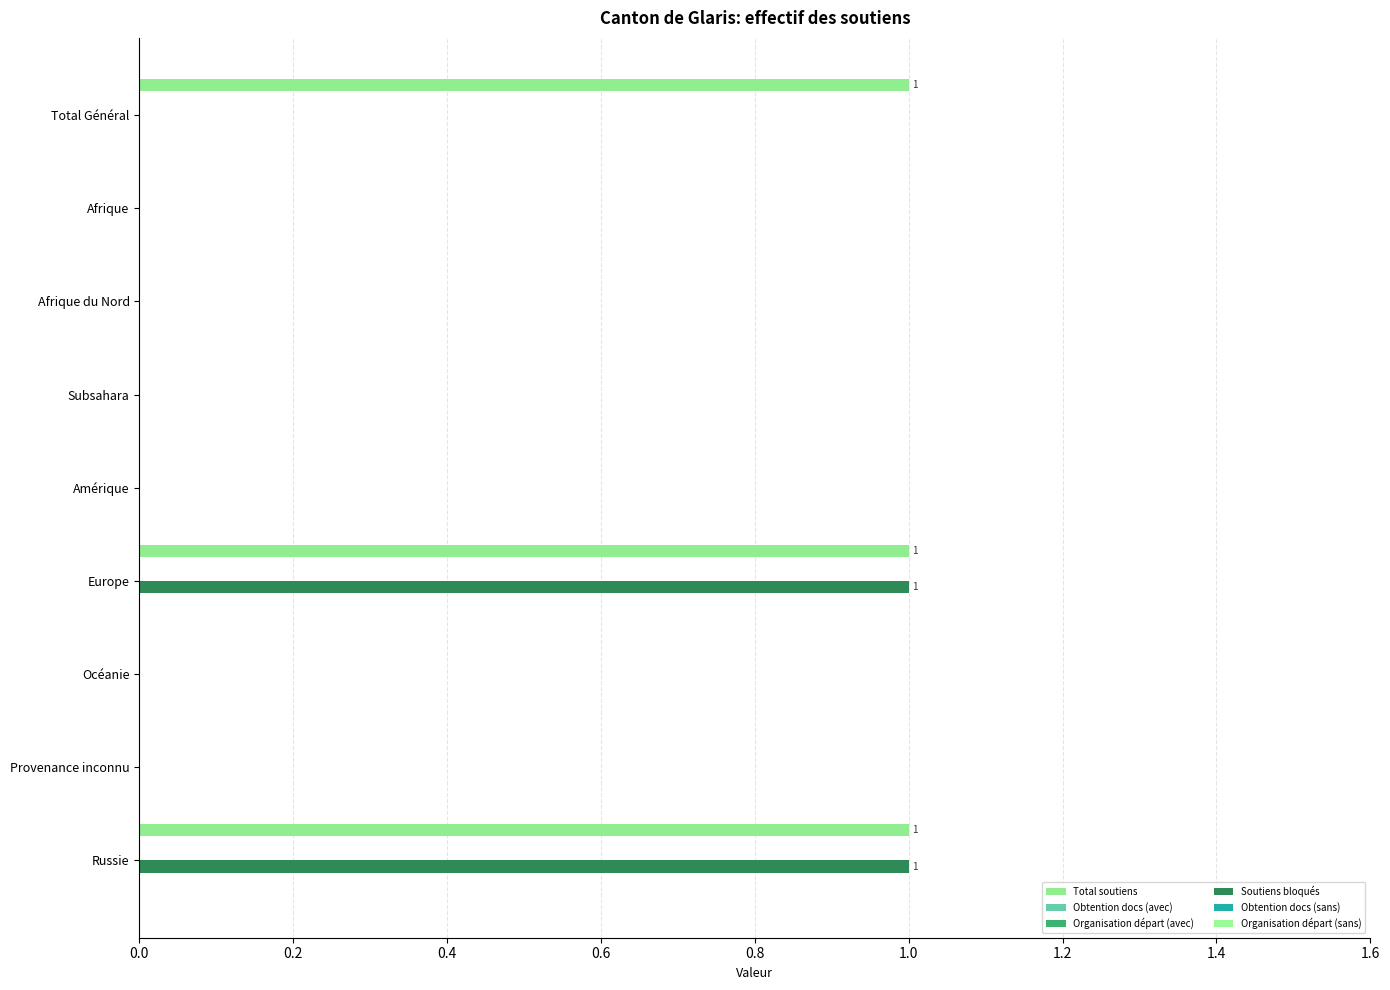

Reading left to right, transcribe all the data shown in this chart.

Total soutiens: 1.0	0.0	0.0	0.0	0.0	1.0	0.0	0.0	1.0
Obtention docs (avec): 0.1	0.1	0.1	0.1	0.1	0.1	0.1	0.1	0.1
Organisation départ (avec): 0.1	0.1	0.1	0.1	0.1	0.1	0.1	0.1	0.1
Soutiens bloqués: 0.0	0.0	0.0	0.0	0.0	1.0	0.0	0.0	1.0
Obtention docs (sans): 0.1	0.1	0.1	0.1	0.1	0.1	0.1	0.1	0.1
Organisation départ (sans): 0.1	0.1	0.1	0.1	0.1	0.1	0.1	0.1	0.1